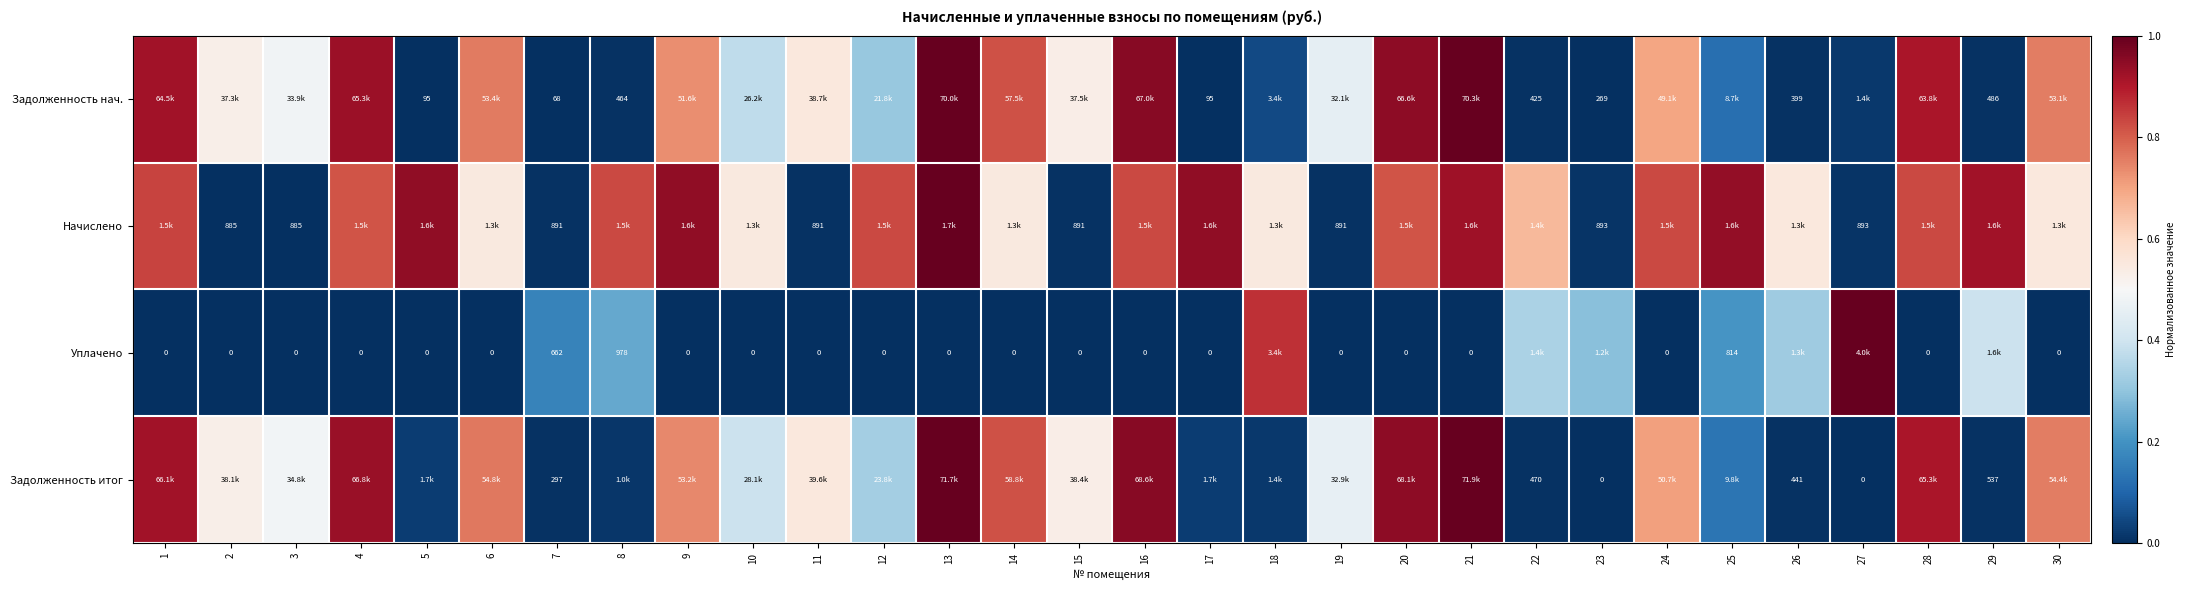

Rank the categories by Начислено value from highest to lowest.

13, 5, 9, 17, 25, 21, 29, 1, 8, 12, 16, 24, 28, 4, 20, 22, 26, 30, 6, 10, 14, 18, 23, 27, 7, 11, 15, 19, 2, 3